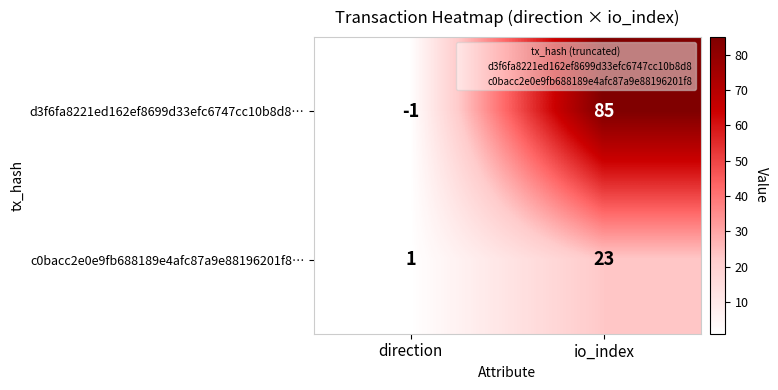

Between direction and io_index, which series saw the biggest shift?

d3f6fa8221ed162ef8699d33efc6747cc10b8d8…